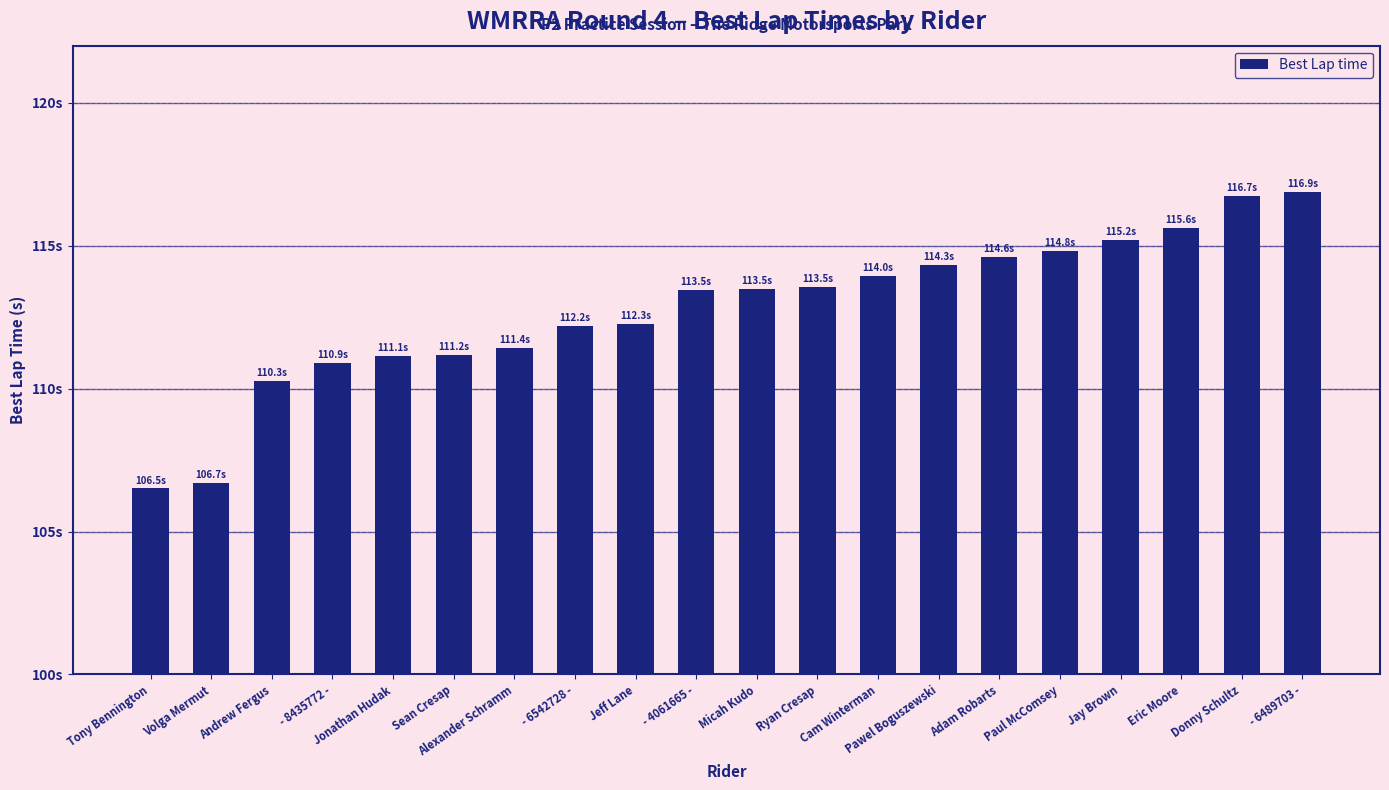

The chart shows a value of 114.6 at Adam Robarts. True or false?

True